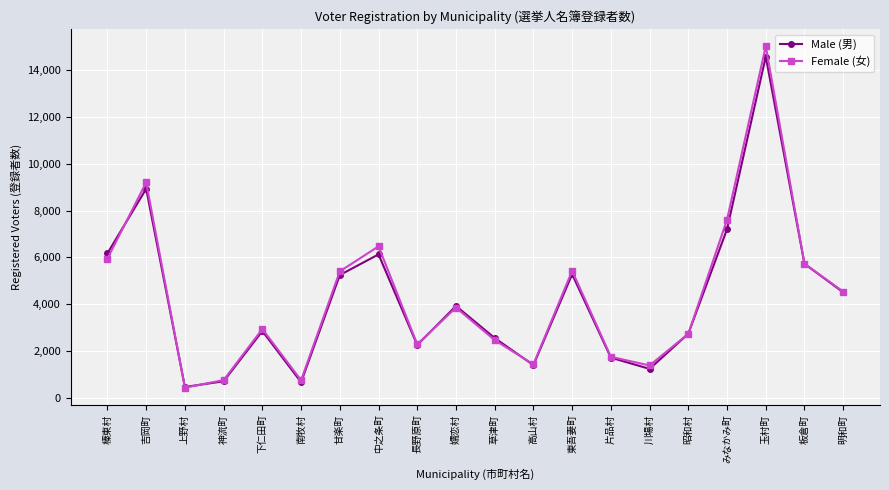

What is the difference between the maximum and minimum values in the Female (女) series?

14608